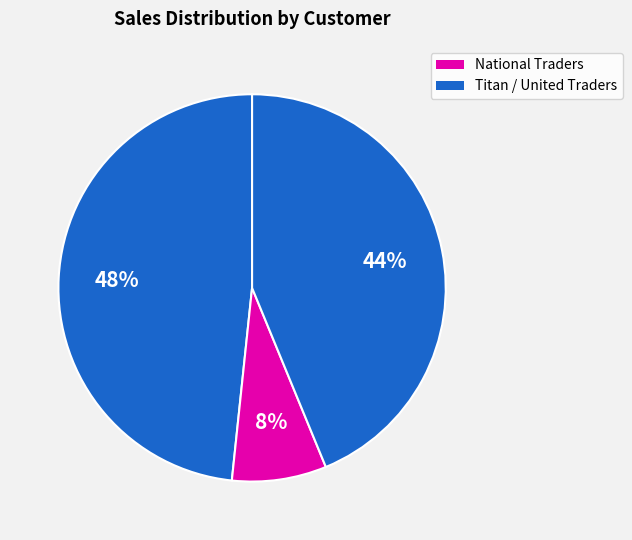

Count the number of slices in the pie.

3